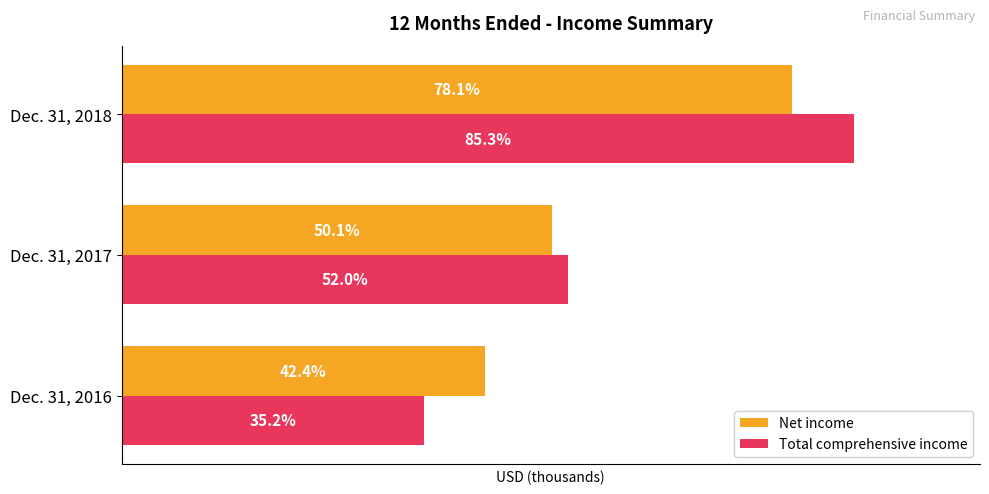

What are all the series names shown in the legend?

Net income, Total comprehensive income